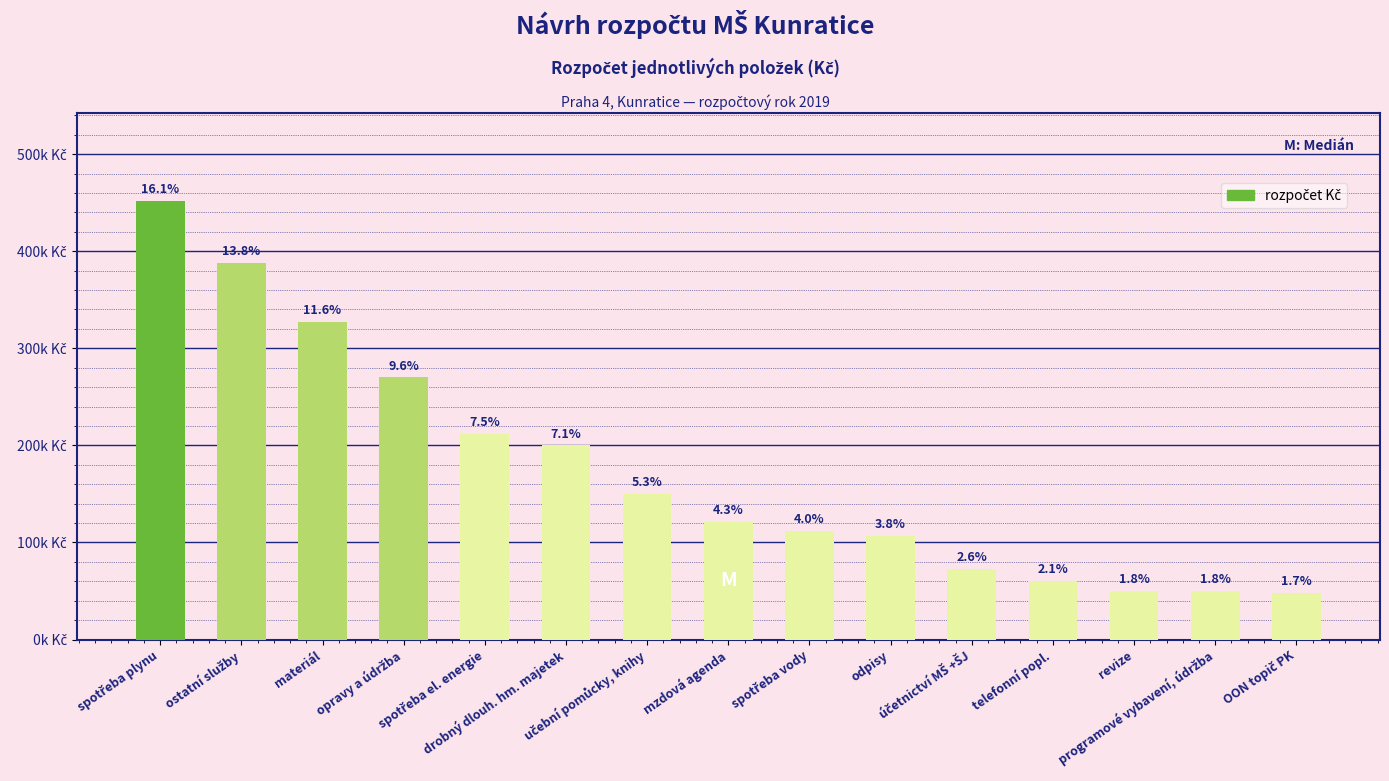

Count the number of data series in this chart.

1